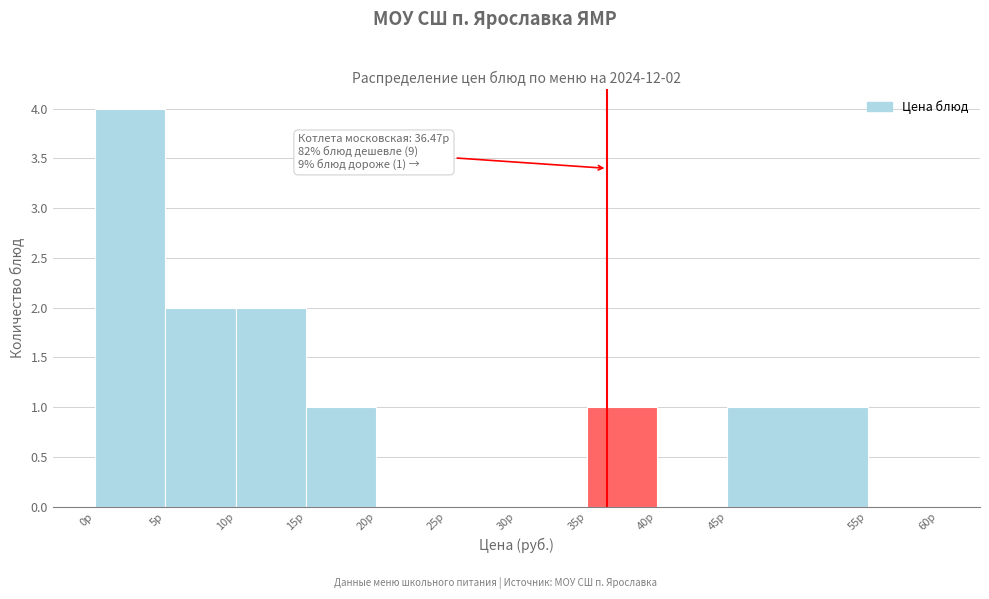

Over which range of the x-axis is the bar tallest?

0 to 5